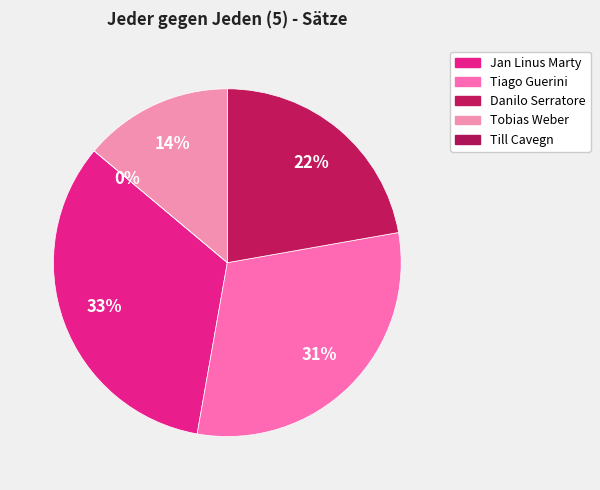

To the nearest percent, what is the combined percentage of Jan Linus Marty and Danilo Serratore?

56%